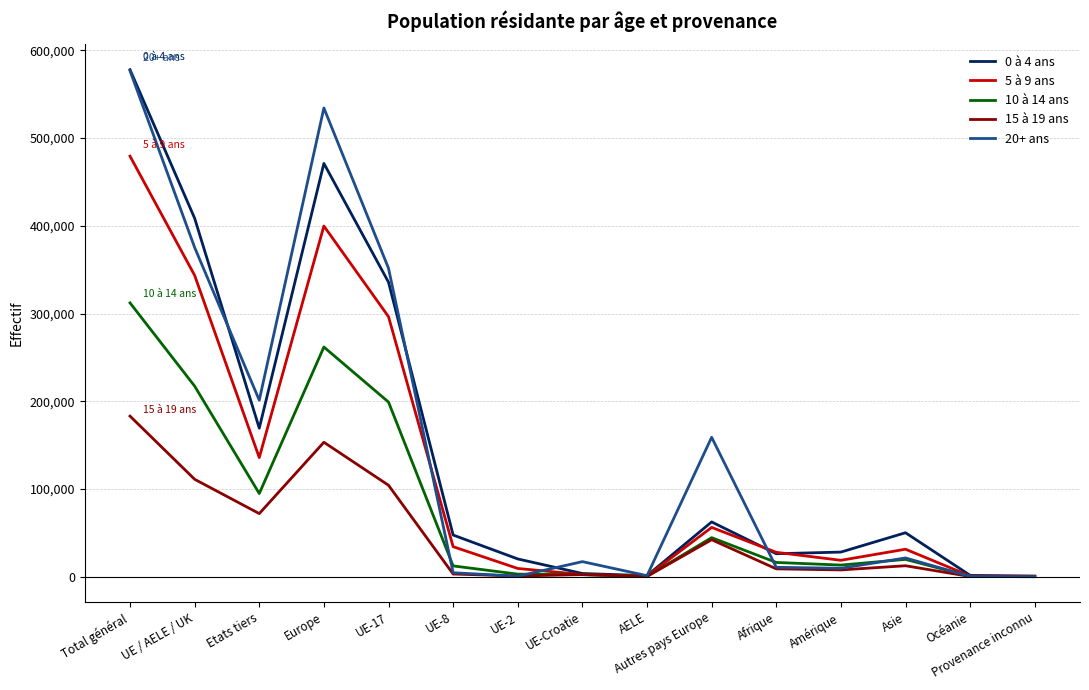

Is it true that 20+ ans equals 17250 at UE-Croatie?

True